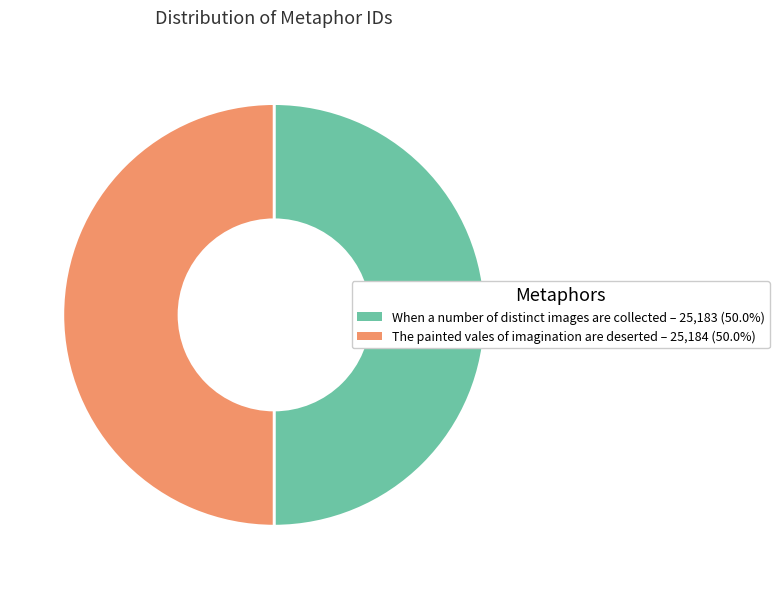

What is the ratio of the value at The painted vales of imagination are deserted to the value at When a number of distinct images are collected?

1.0